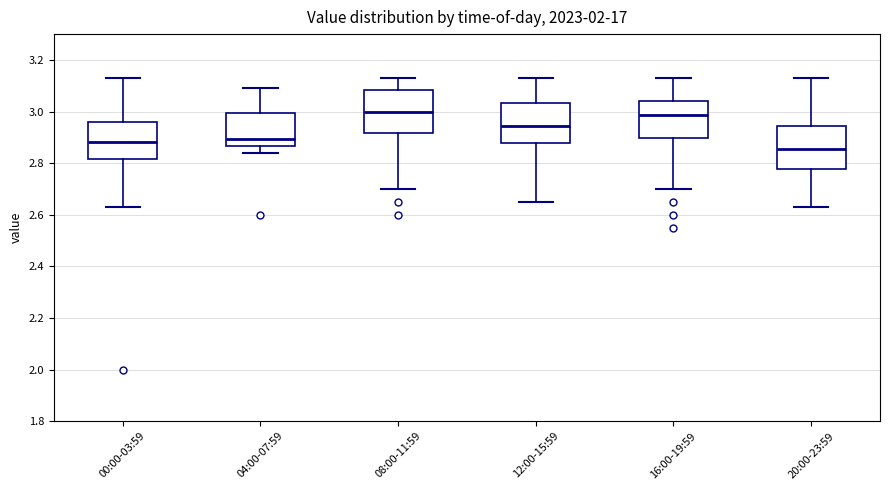

Which box's median line is the lowest?

20:00-23:59